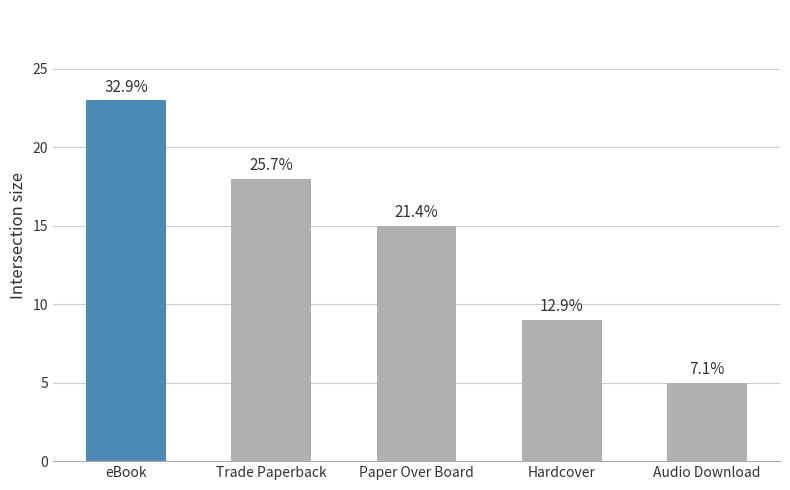

At which category does the chart reach its minimum across all series?

Audio Download